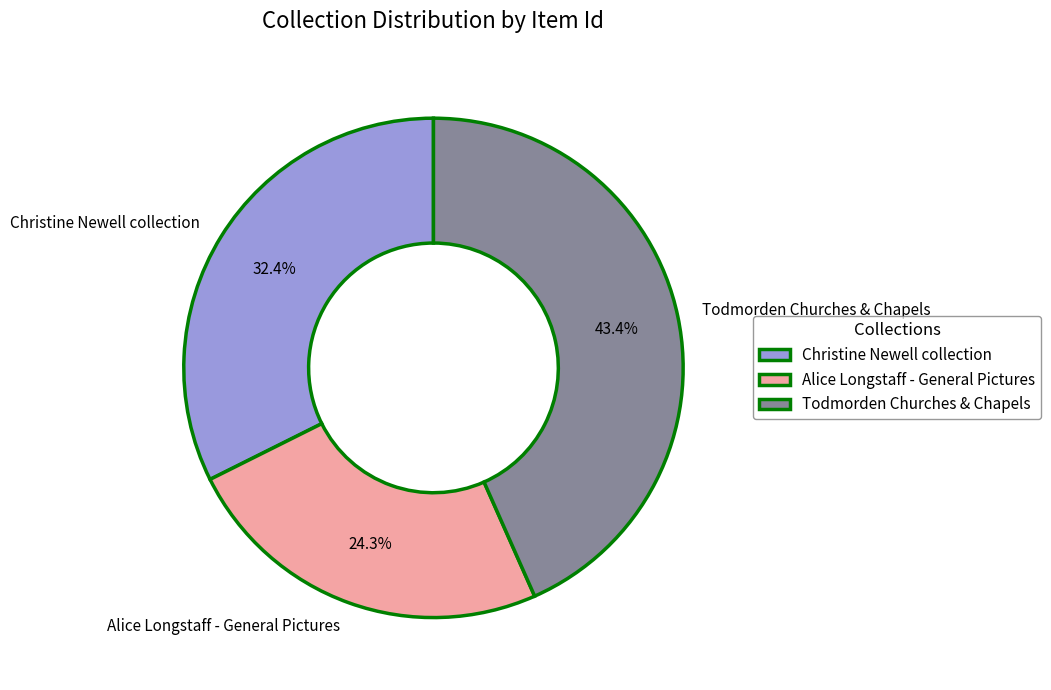

How many segments does this pie chart have?

3